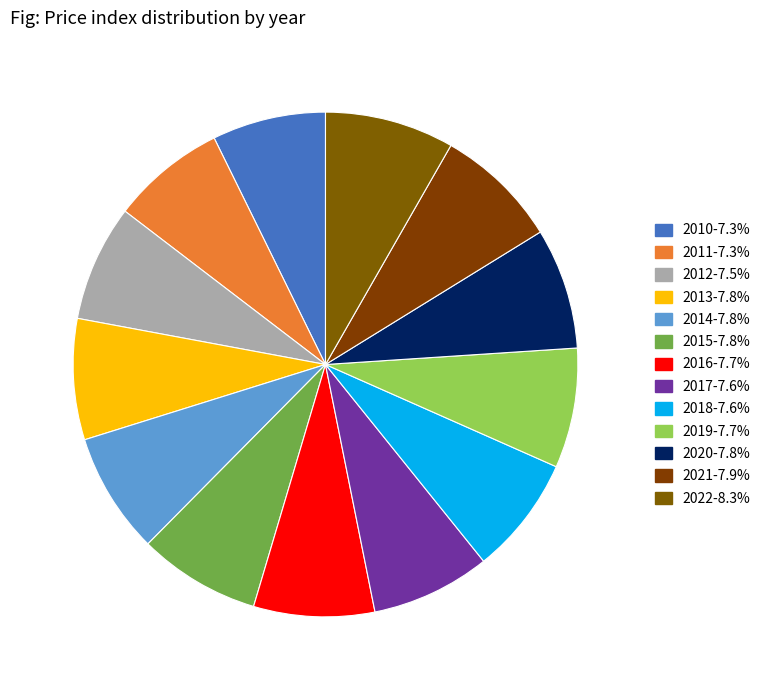

The 2018 slice represents 8% of the pie. True or false?

True